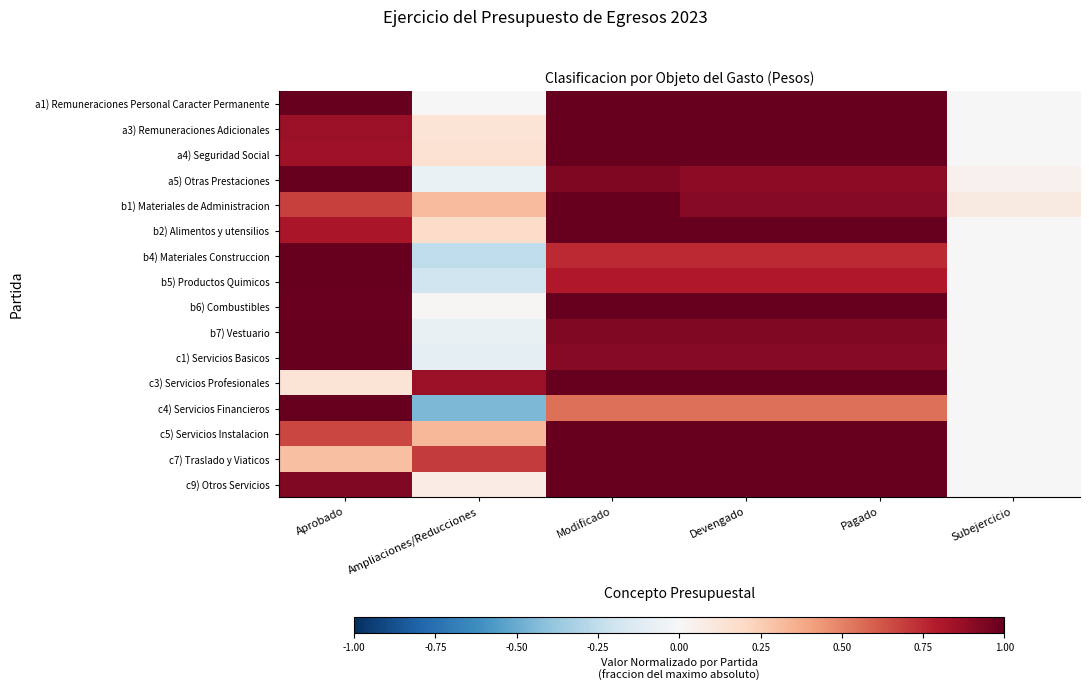

Which series has the largest range (max minus min)?

c4) Servicios Financieros